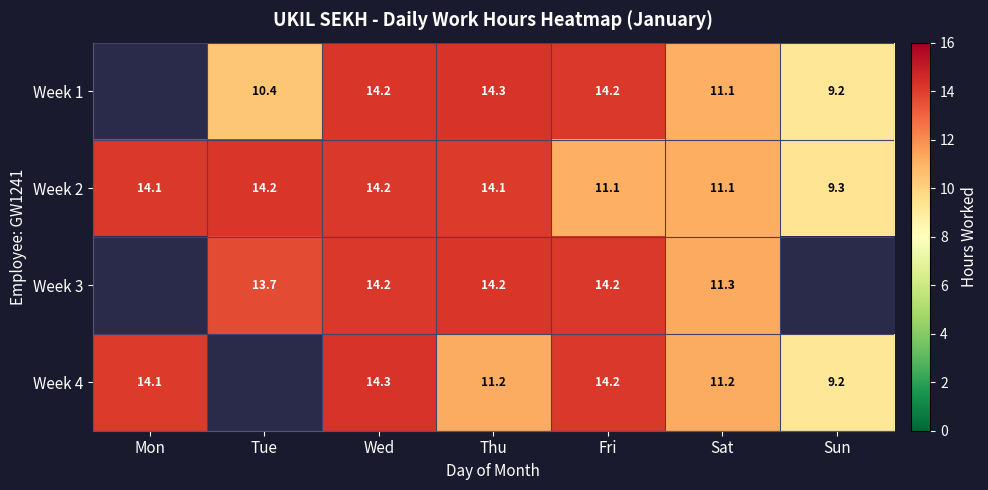

What is the maximum value shown in the chart?

14.3